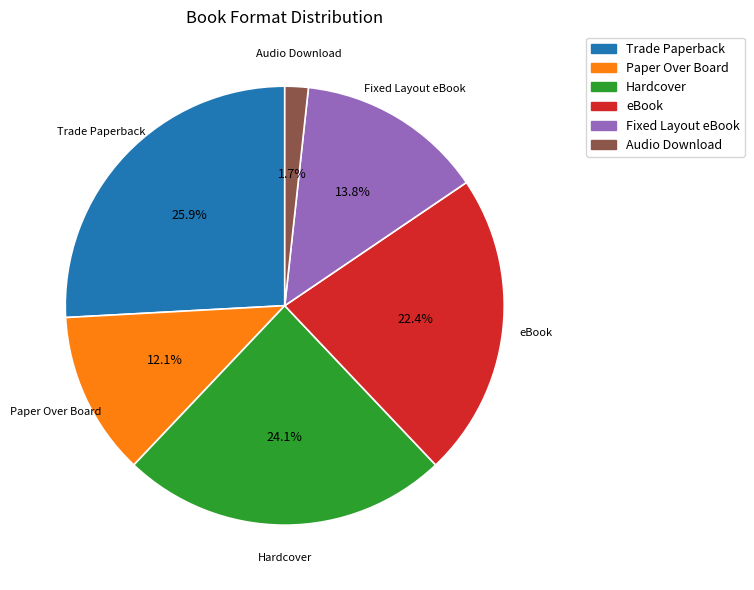

To the nearest percent, what percentage of the pie is Audio Download?

2%